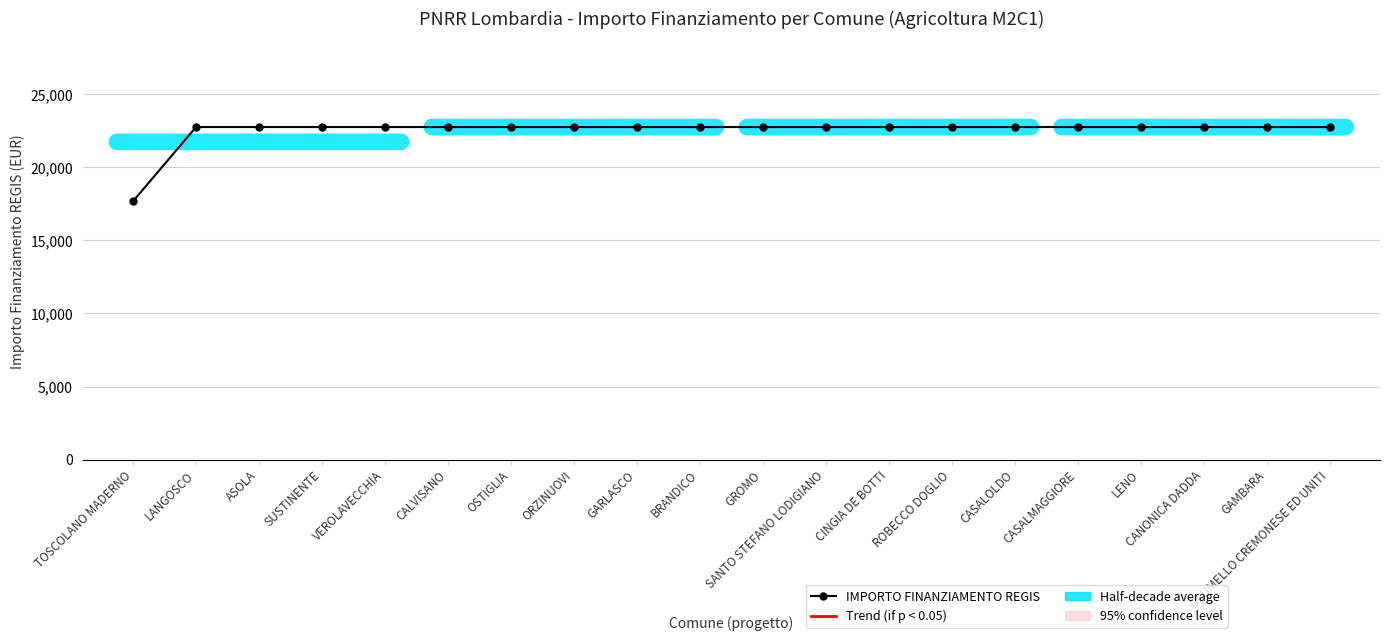

Approximately how many times larger is the value at SUSTINENTE compared to LANGOSCO?

1.0